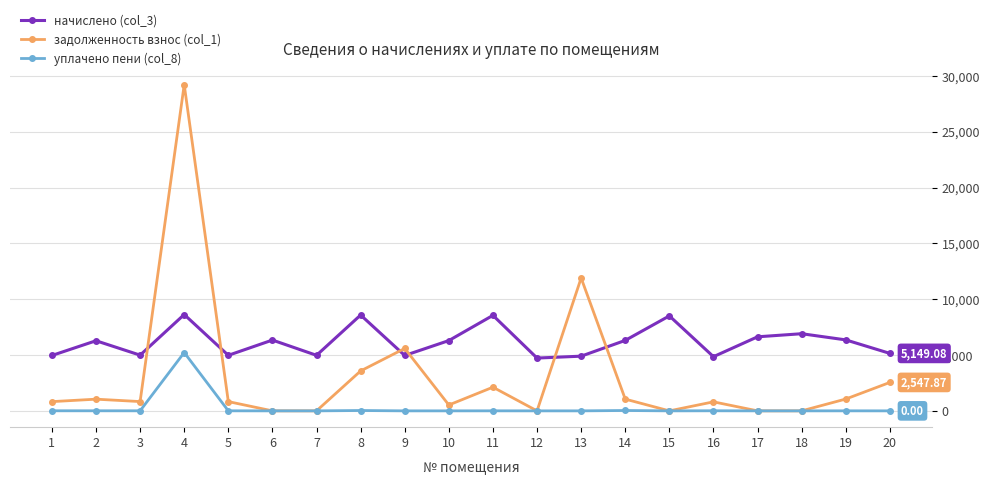

Which series has the largest total across all categories?

начислено (col_3)